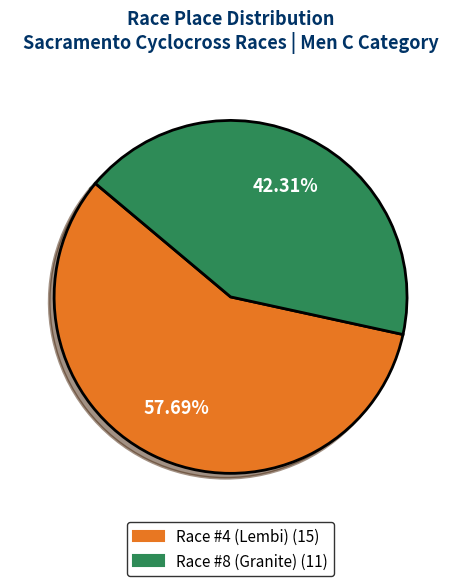

How many segments does this pie chart have?

2